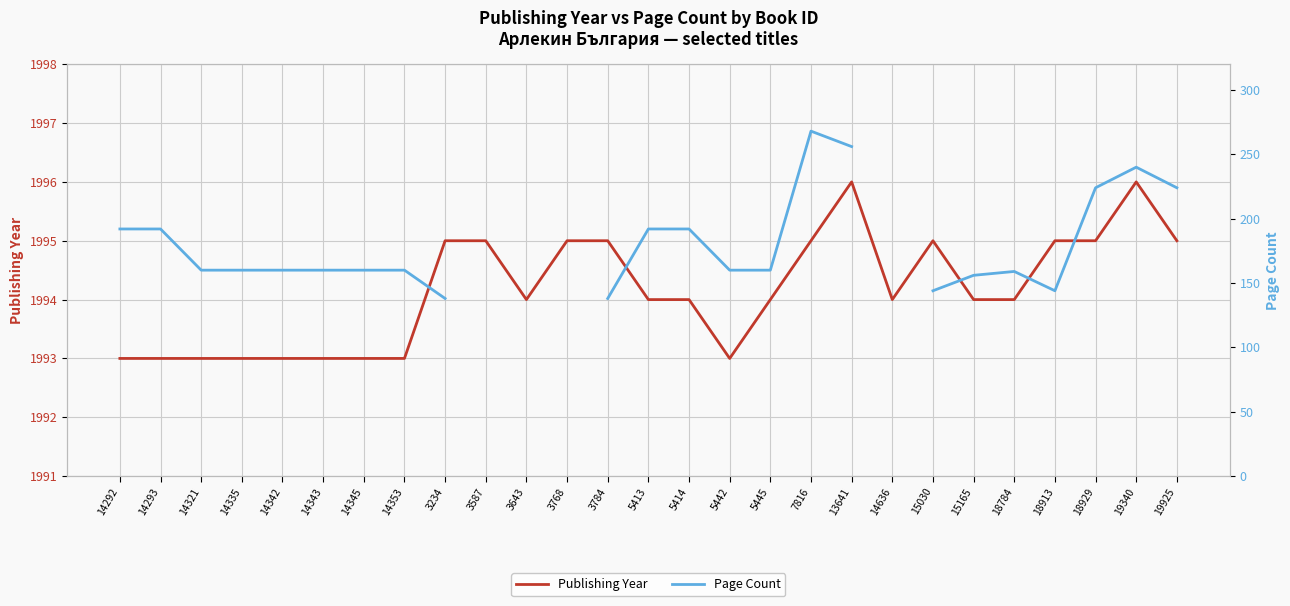

Where is Page Count nearest to the value 203?

14292